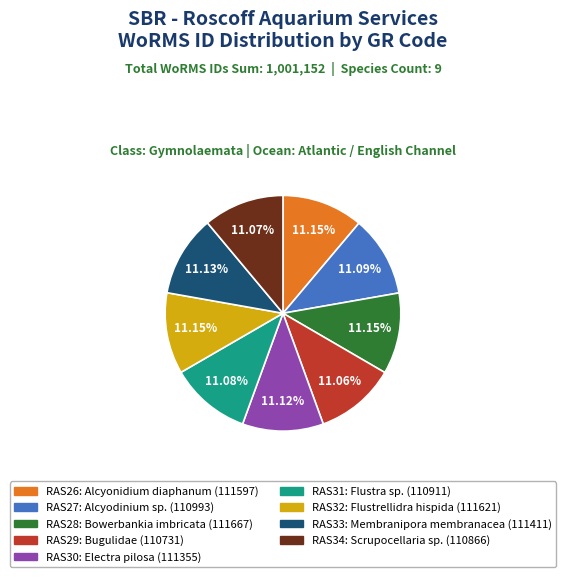

What is the ratio of the value at RAS29 to the value at RAS30?

1.0